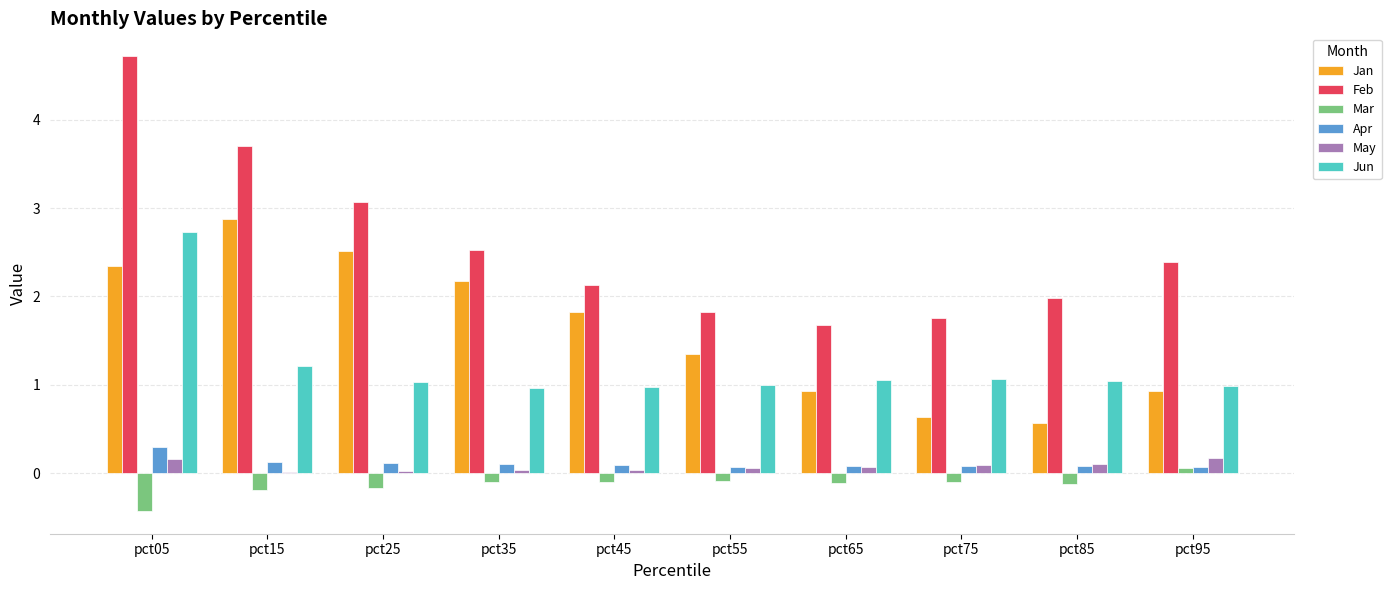

What value does the Mar series have at pct55?

-0.1